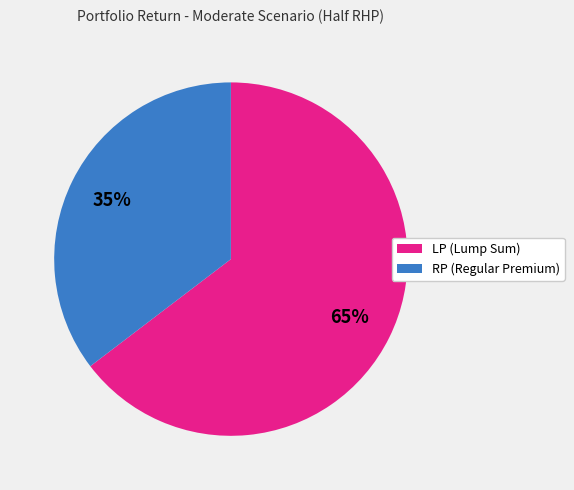

Does any single category account for the majority?

Yes